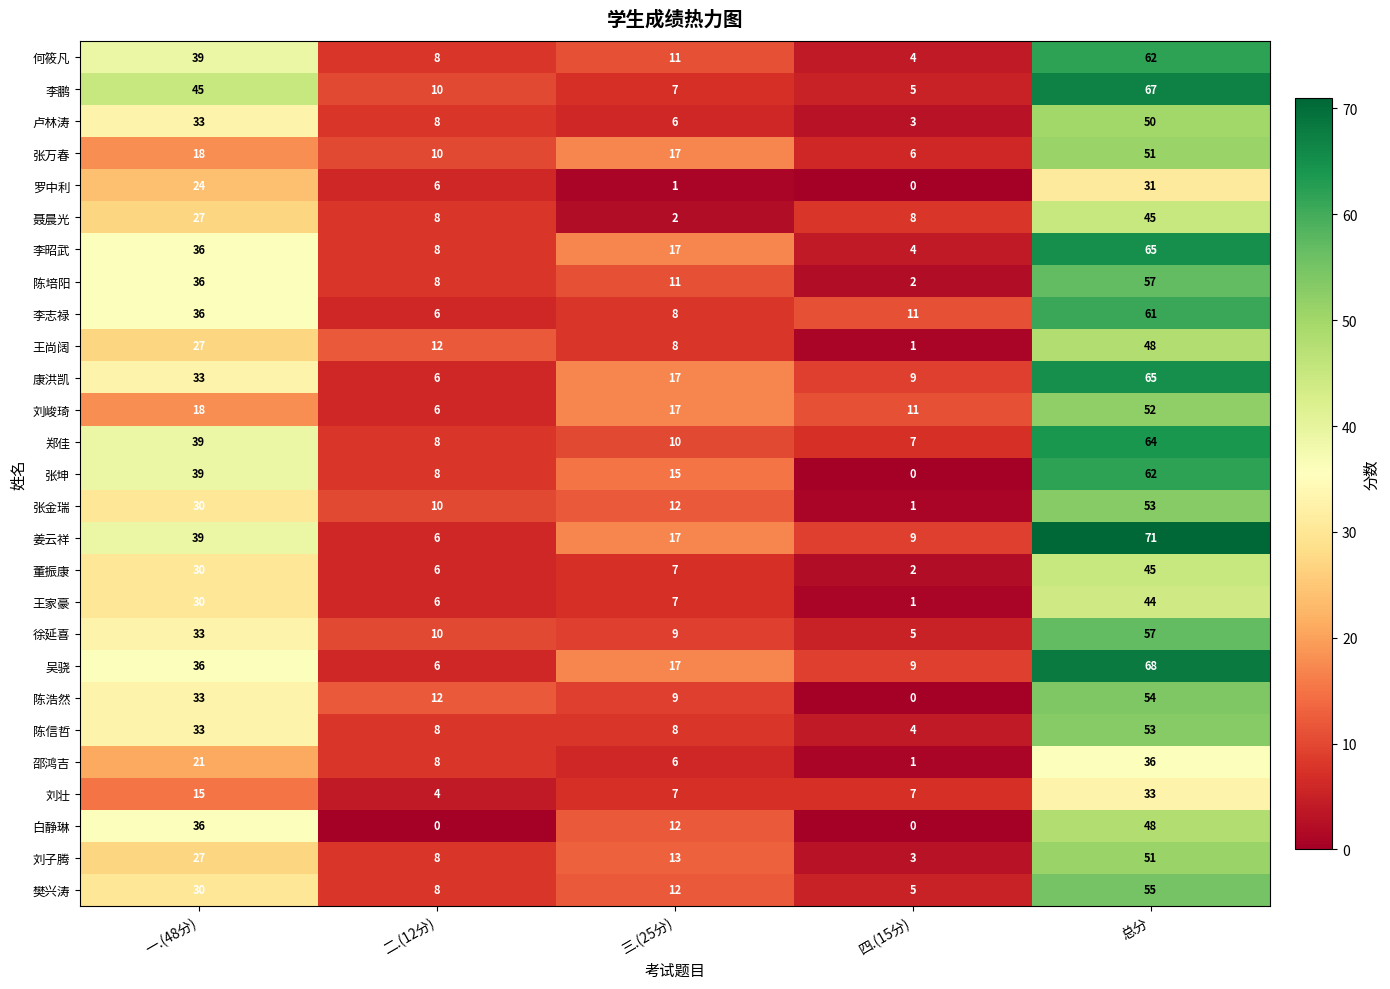

What is the difference between the highest and lowest values at 二.(12分)?

12